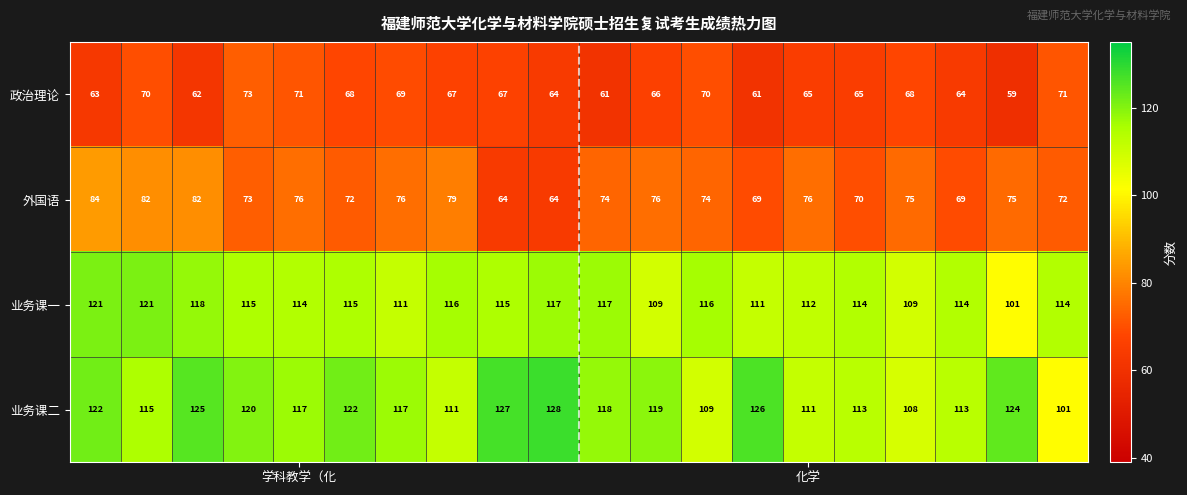

How many series are shown in this chart?

4